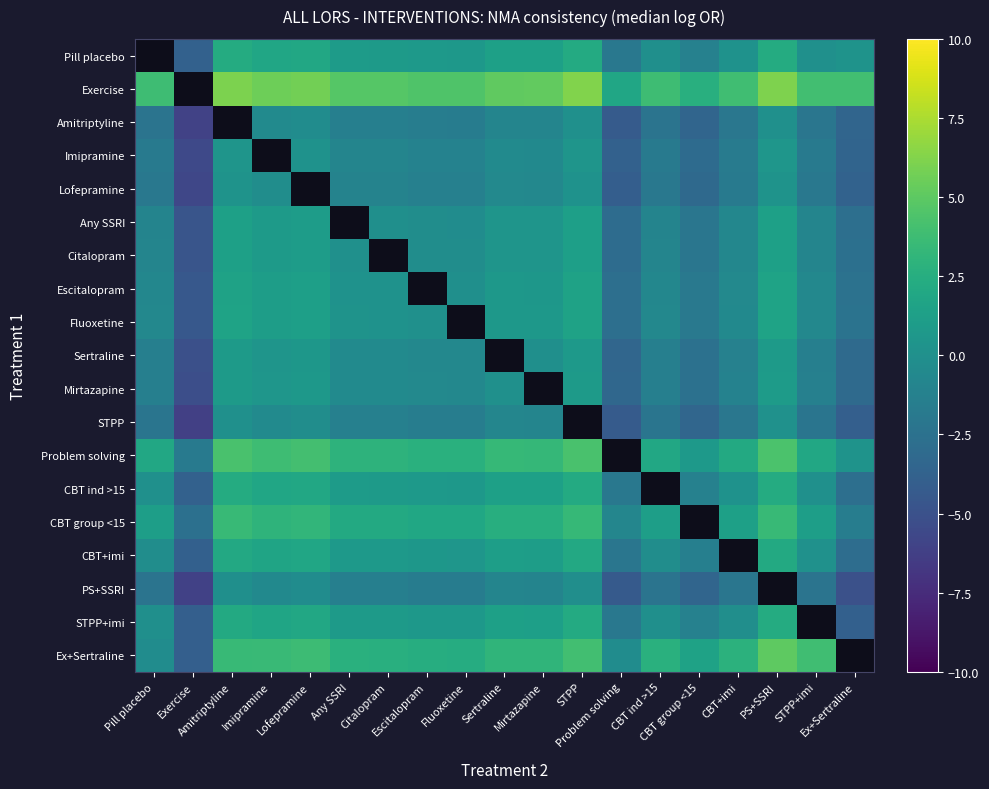

Is it true that Escitalopram equals -1.0 at STPP+imi?

False